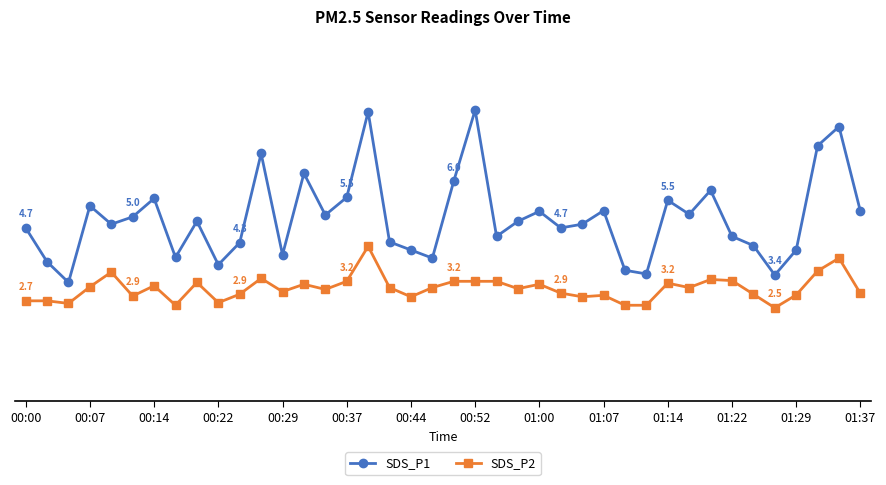

True or false: SDS_P1 and SDS_P2 intersect in this chart.

False